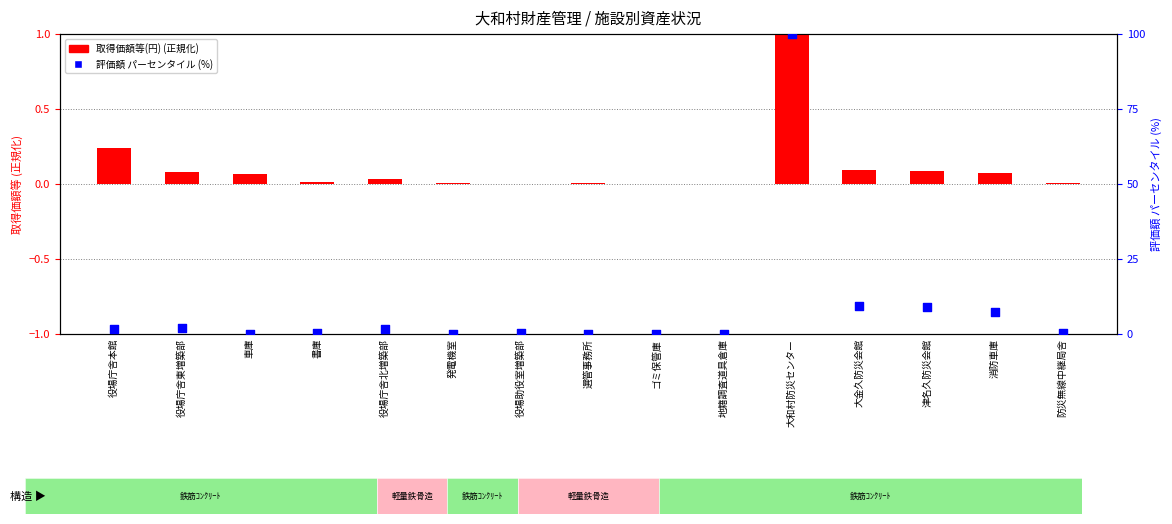

Which series has the largest Y range (max minus min)?

評価額(円)